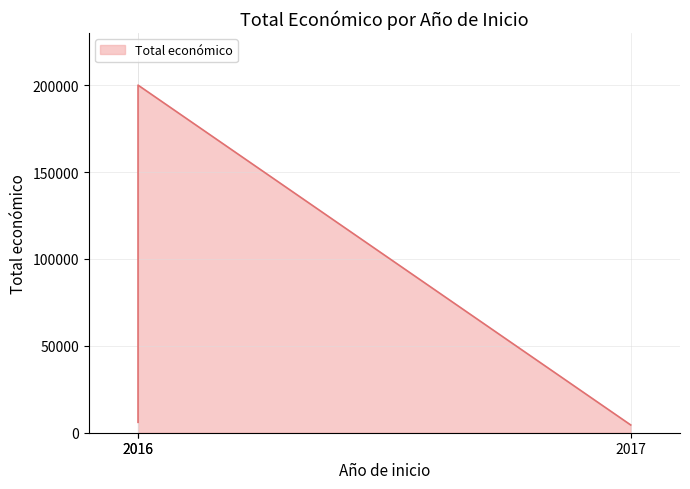

Rank the categories by value from lowest to highest.

2017, 2016, 2016